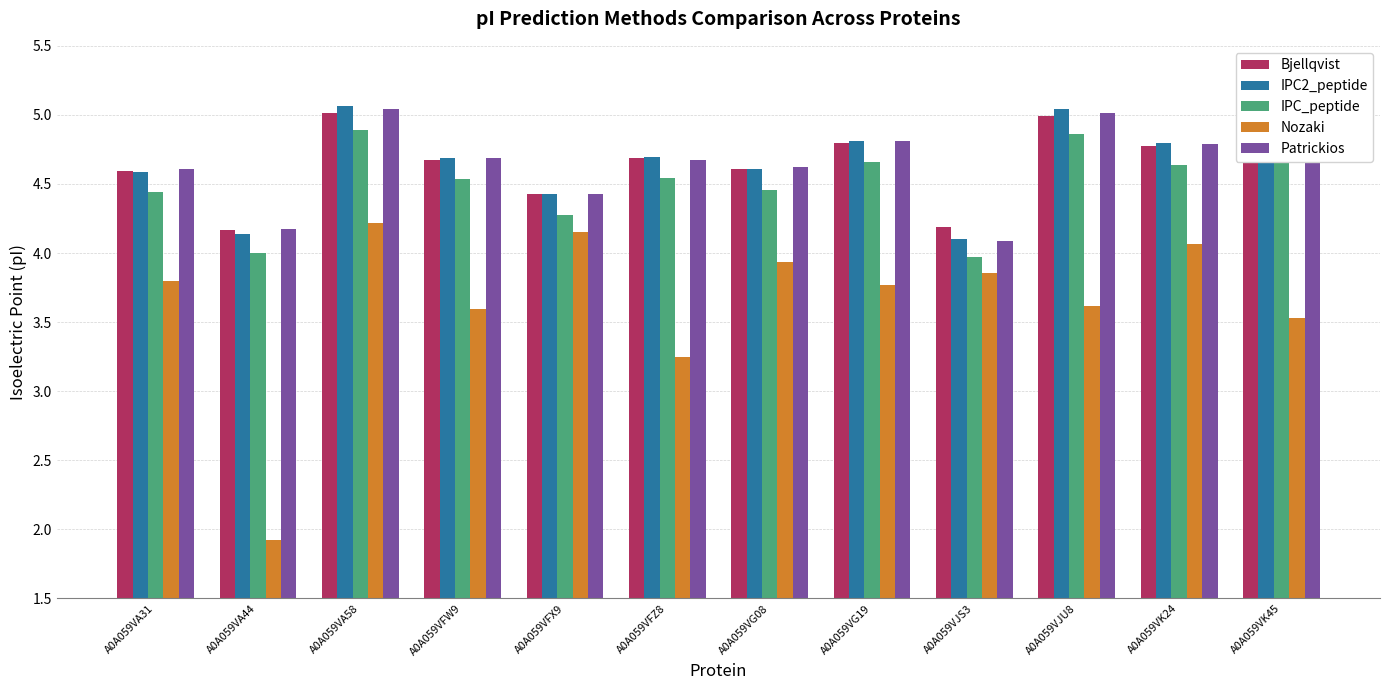

What is the maximum value shown in the chart?

5.1